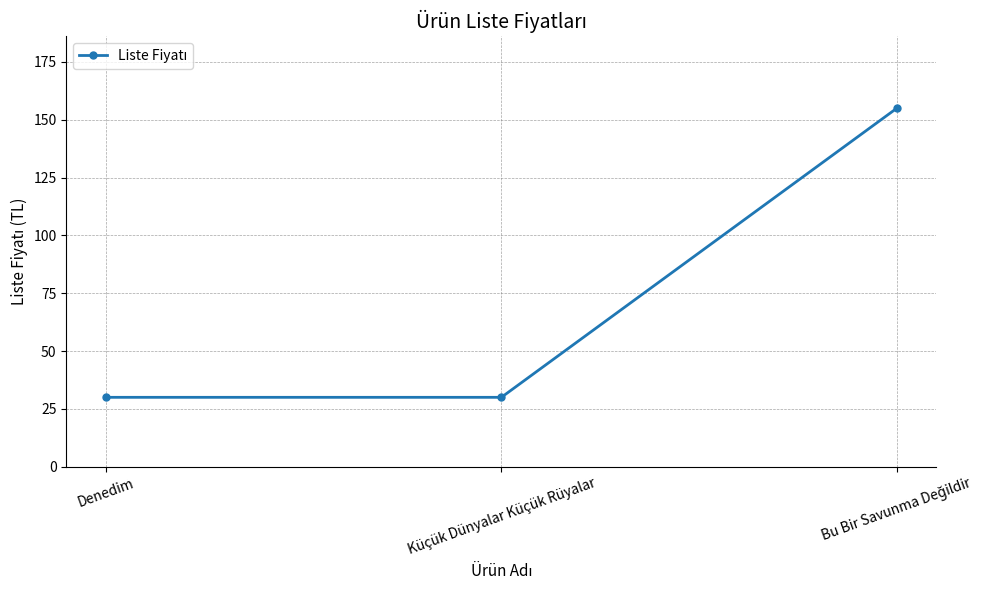

What is the average value?

72